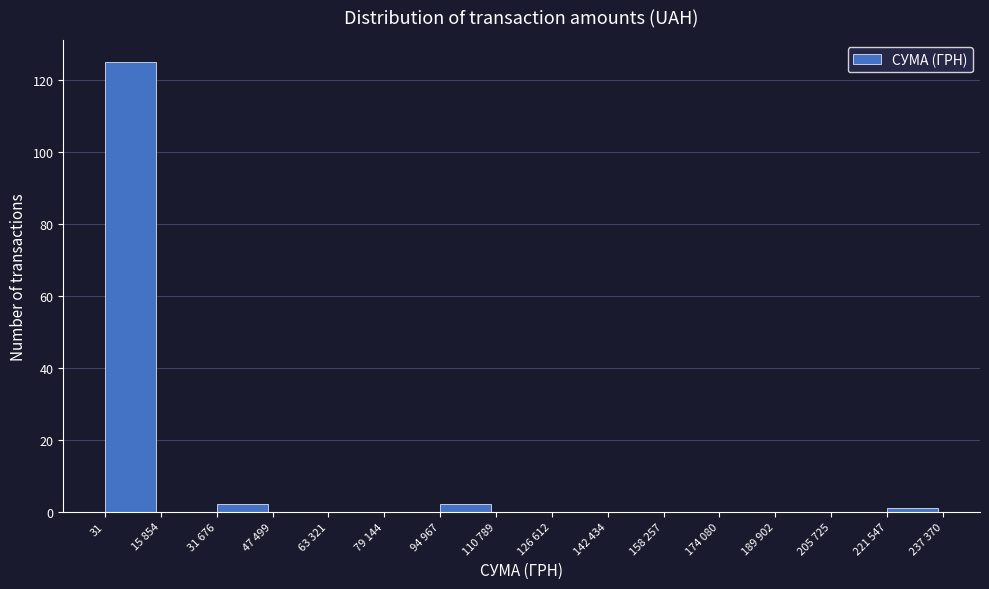

Reading left to right, transcribe all the data shown in this chart.

31=125	15 854=0	31 676=2	47 499=0	63 321=0	79 144=0	94 967=2	110 789=0	126 612=0	142 434=0	158 257=0	174 080=0	189 902=0	205 725=0	221 547=1